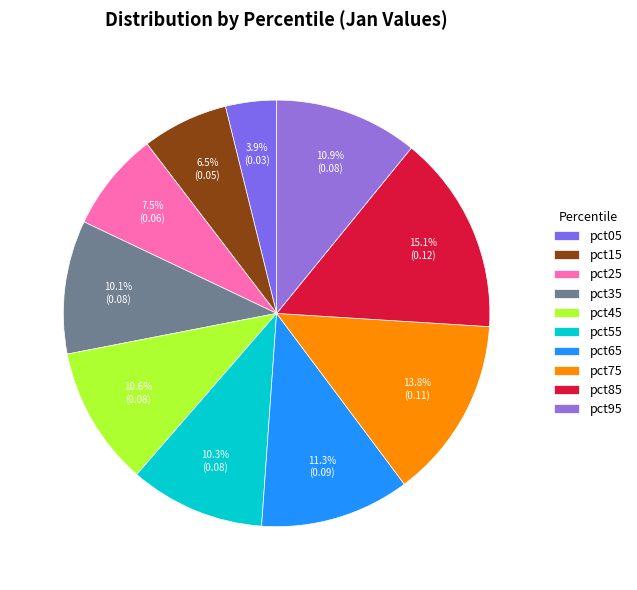

To the nearest percent, what is the combined percentage of pct25 and pct35?

18%